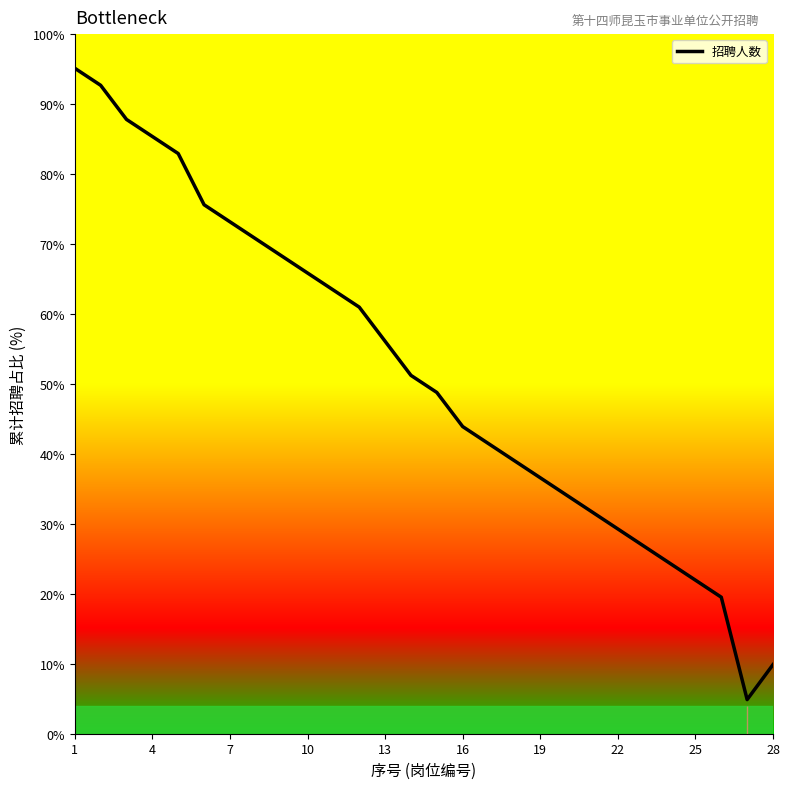

What is the minimum value shown in the chart?

4.9